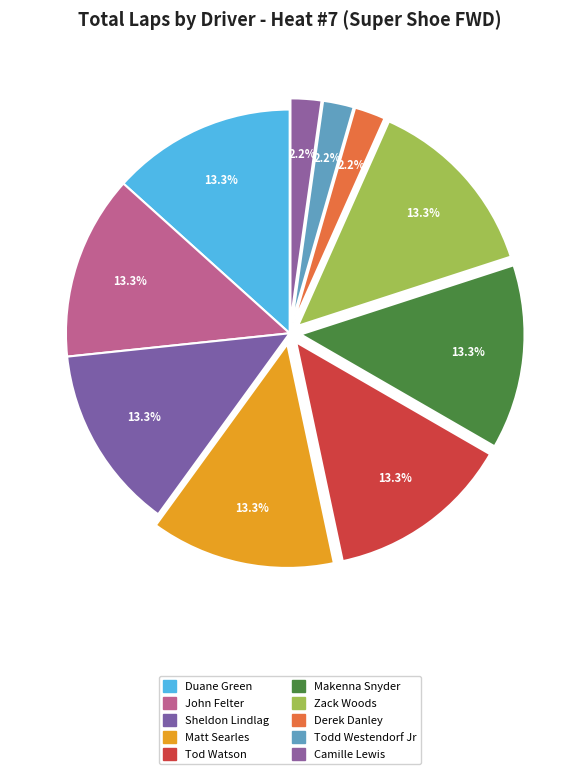

How many slices are in this pie chart?

10